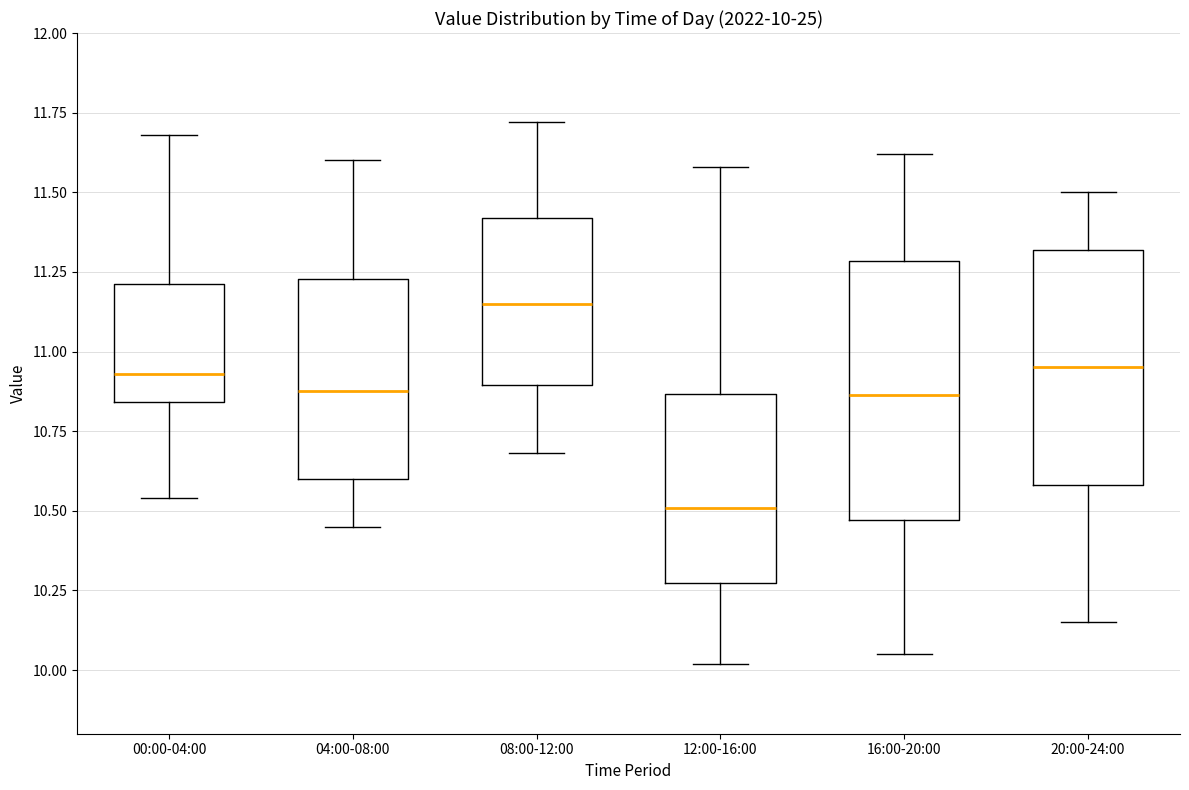

Which box has the highest median line?

08:00-12:00